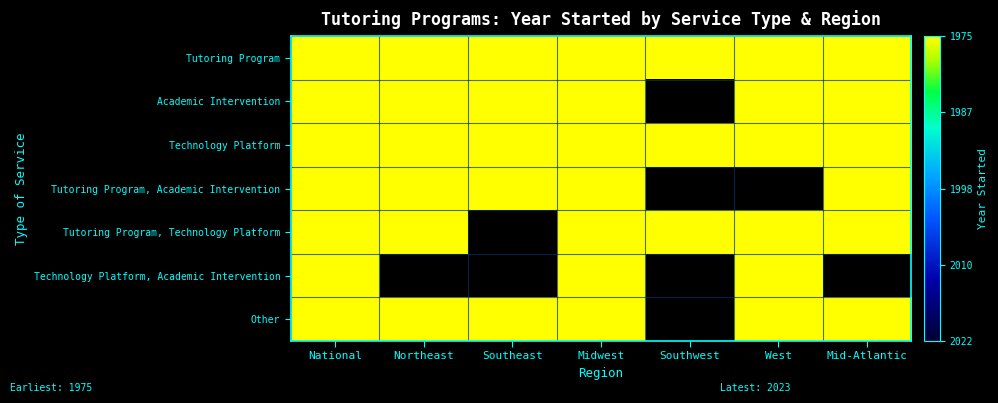

Where is Tutoring Program nearest to the value 1986?

Northeast